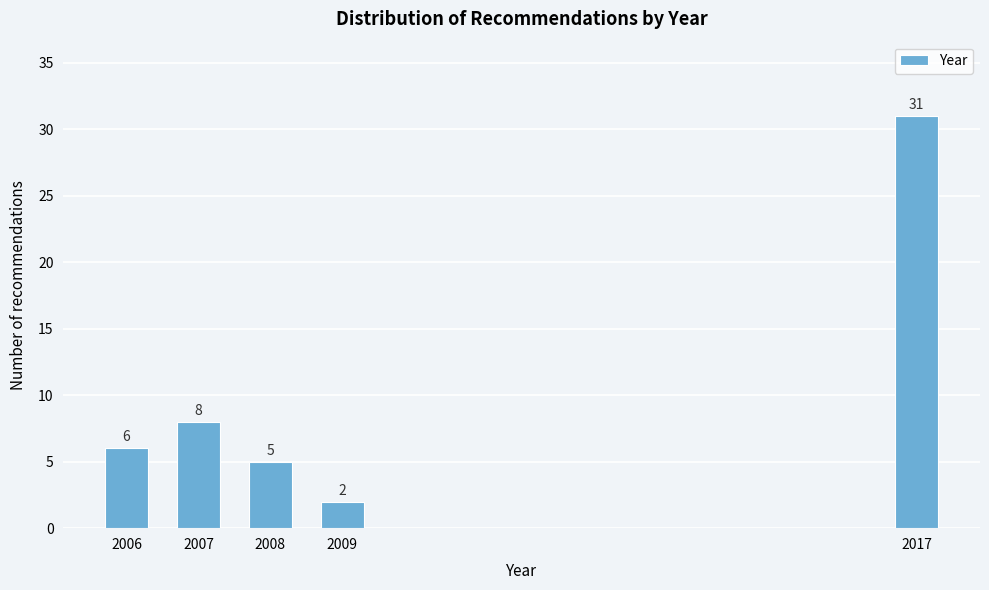

Reading left to right, list all the values displayed in this chart.

2006=6	2007=8	2008=5	2009=2	2017=31